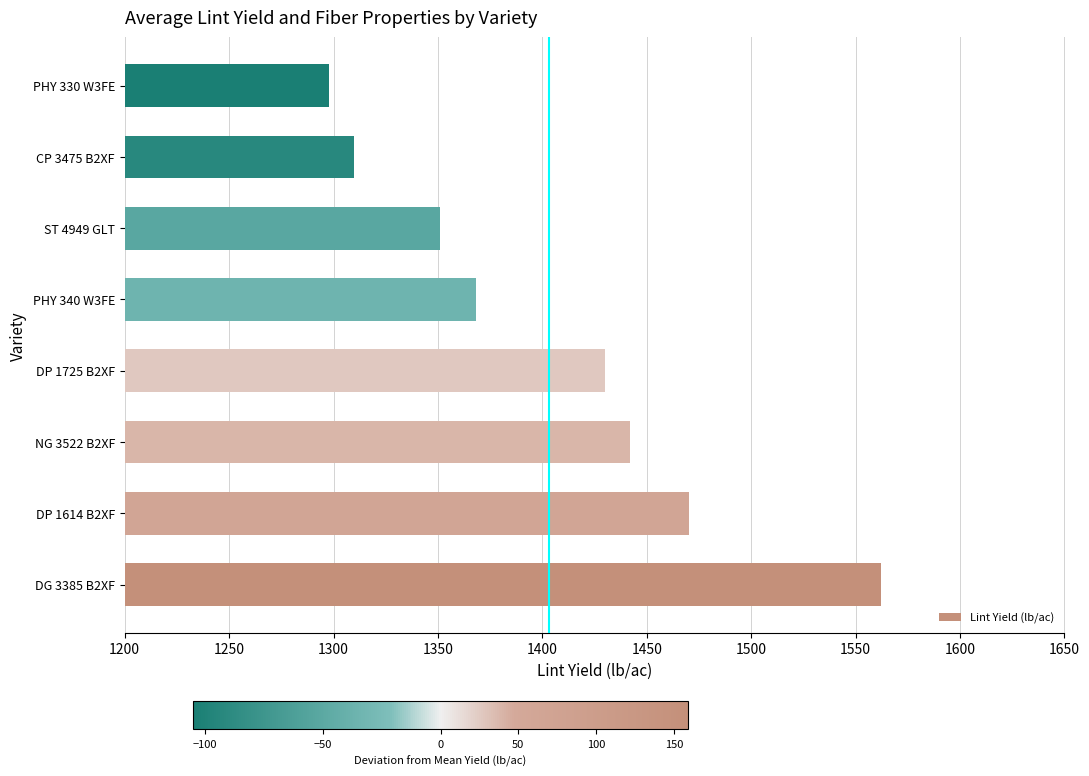

Approximately how many times larger is the value at DG 3385 B2XF compared to CP 3475 B2XF?

1.2